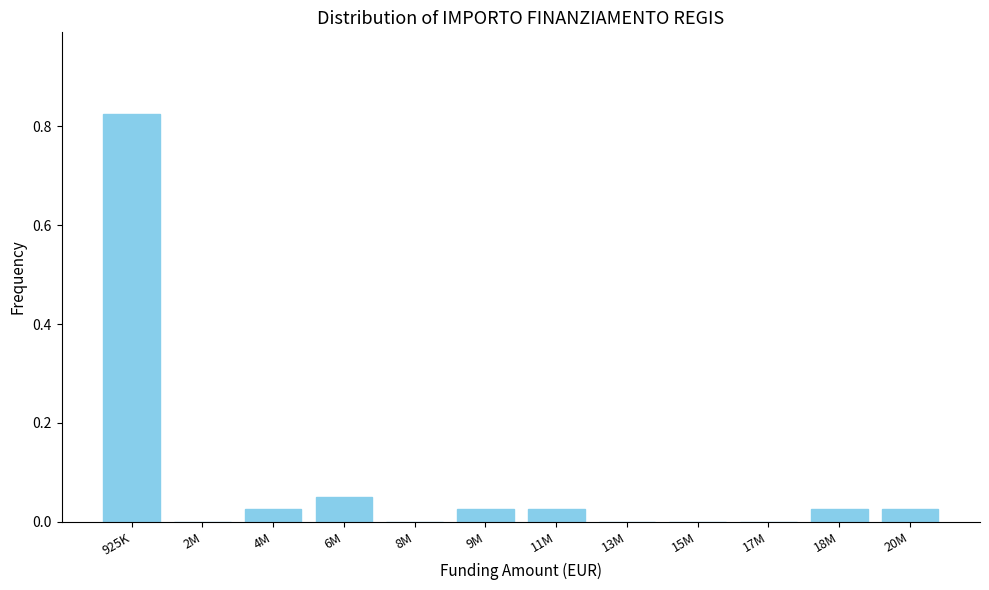

What is the sum of all values?

1.0